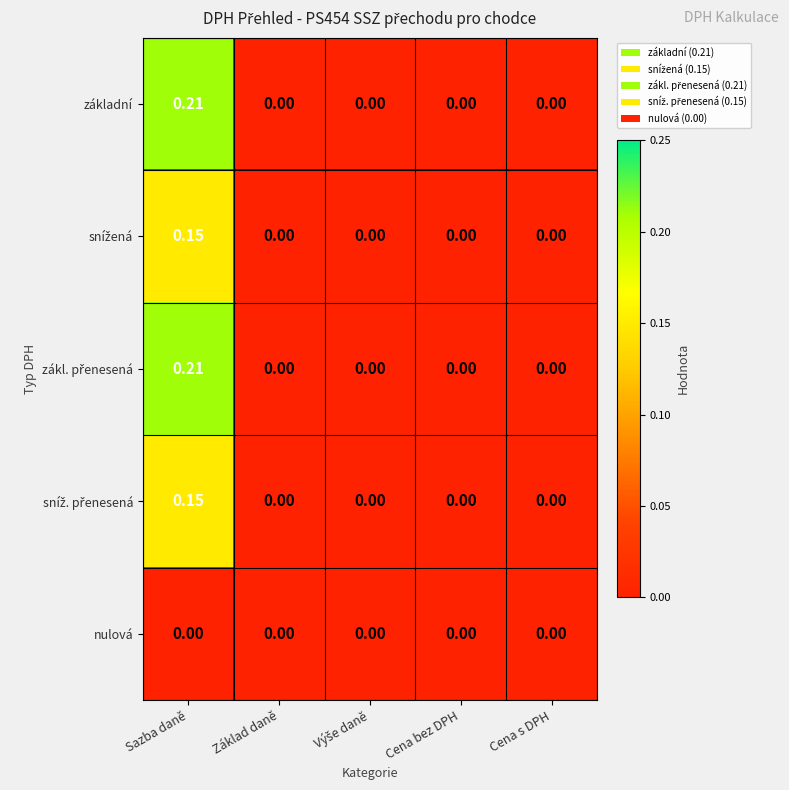

At which category is the sum across all series the highest?

Sazba daně